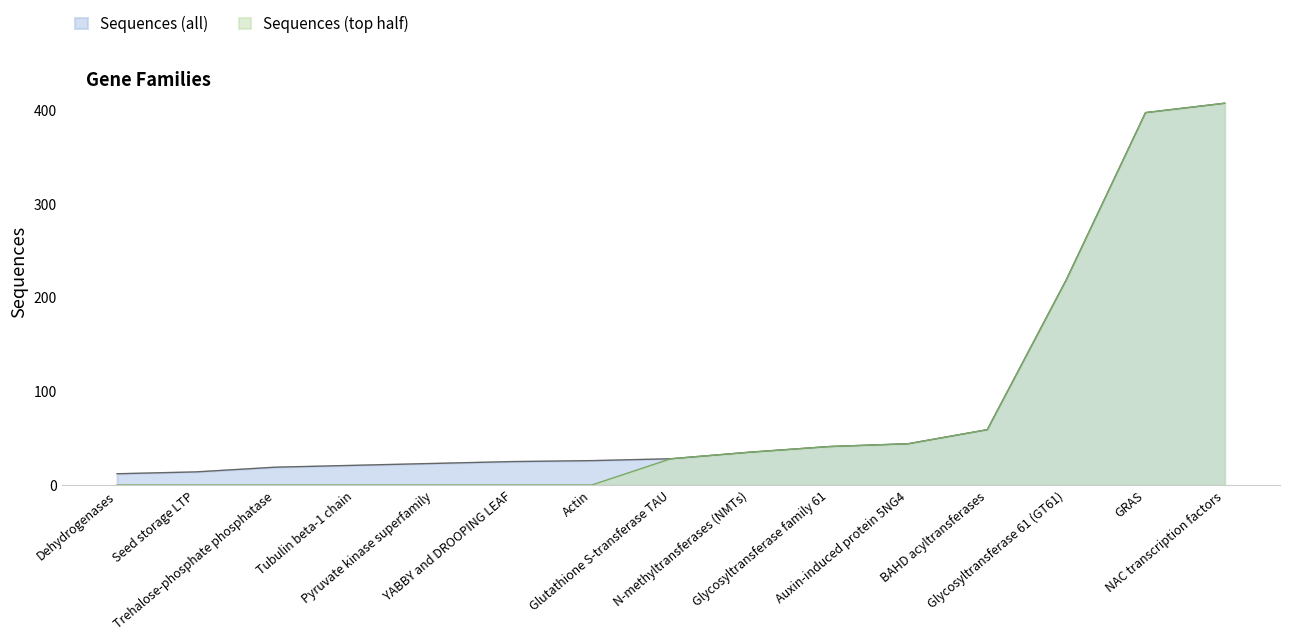

What is the greatest value displayed?

407